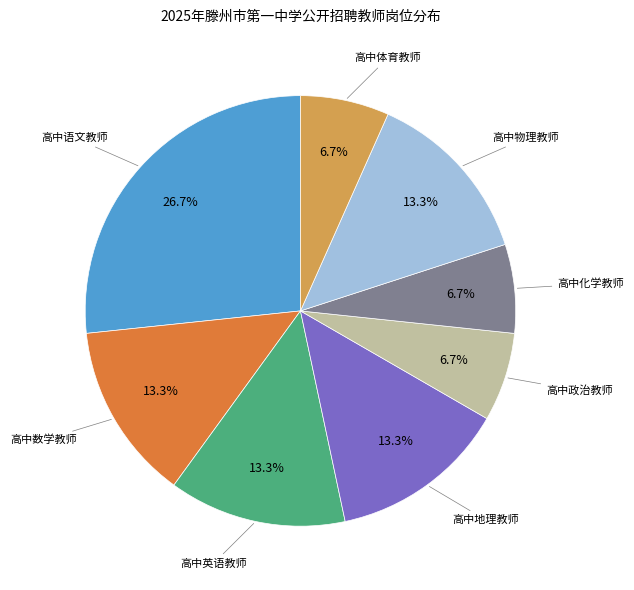

Does 高中地理教师 represent more than half of the total?

No